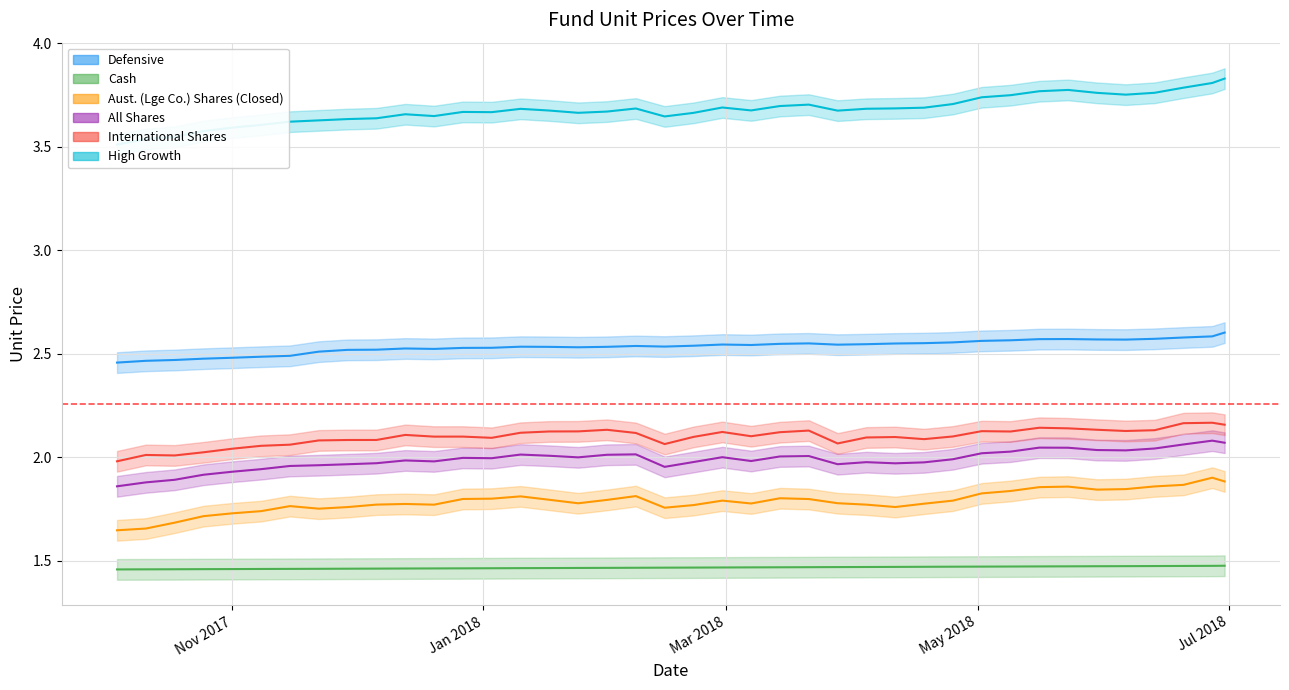

What is the greatest value displayed?

3.8